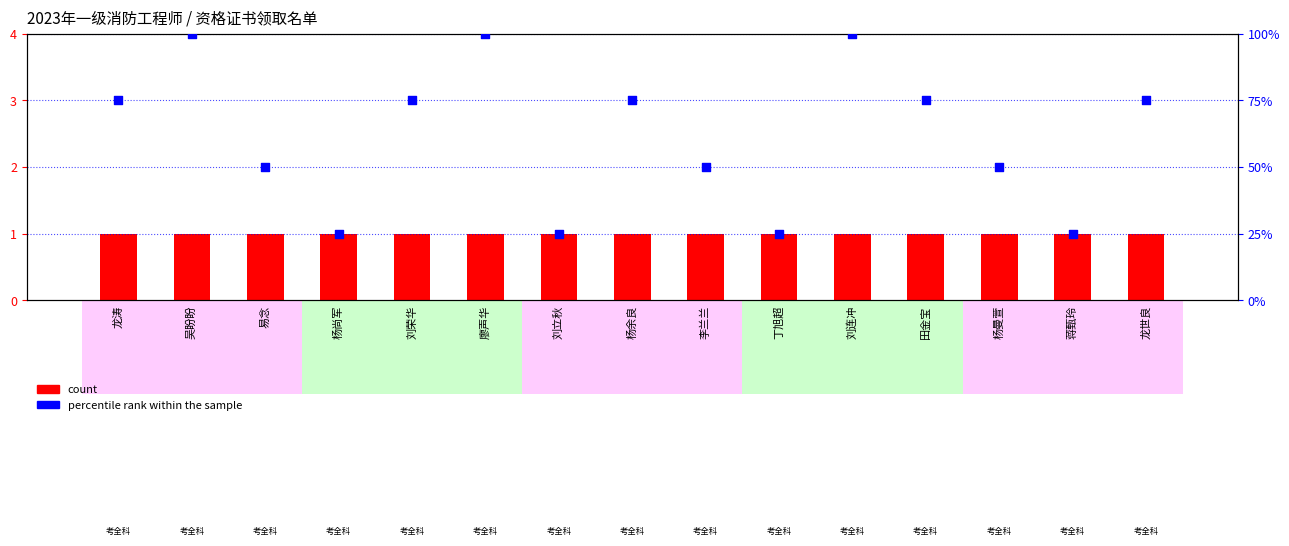

Which series reaches the minimum Y coordinate?

count